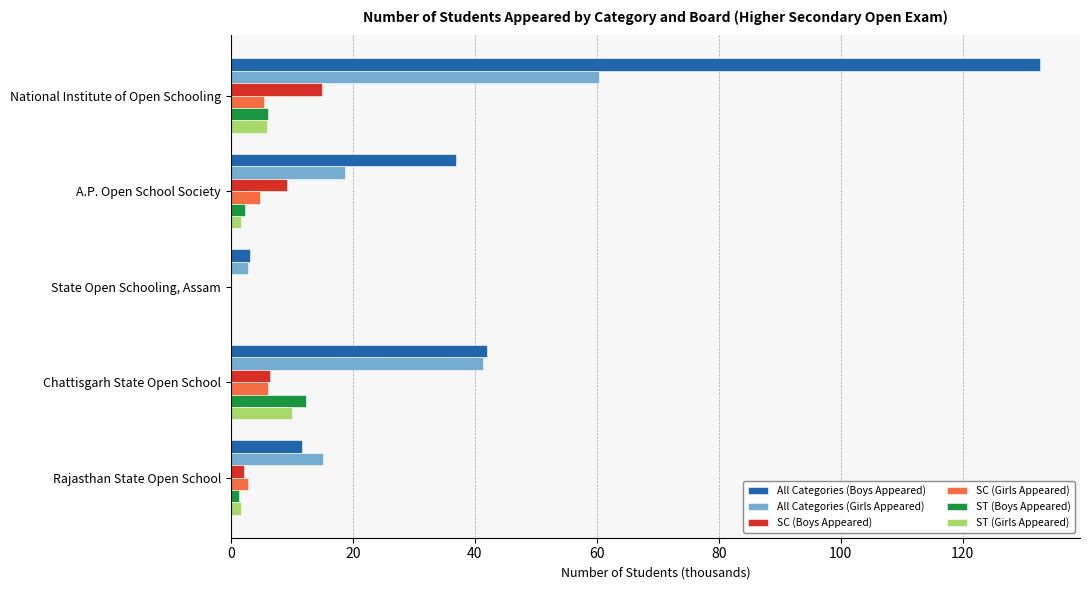

What is the approximate value of SC (Girls Appeared) at National Institute of Open Schooling?

5.5